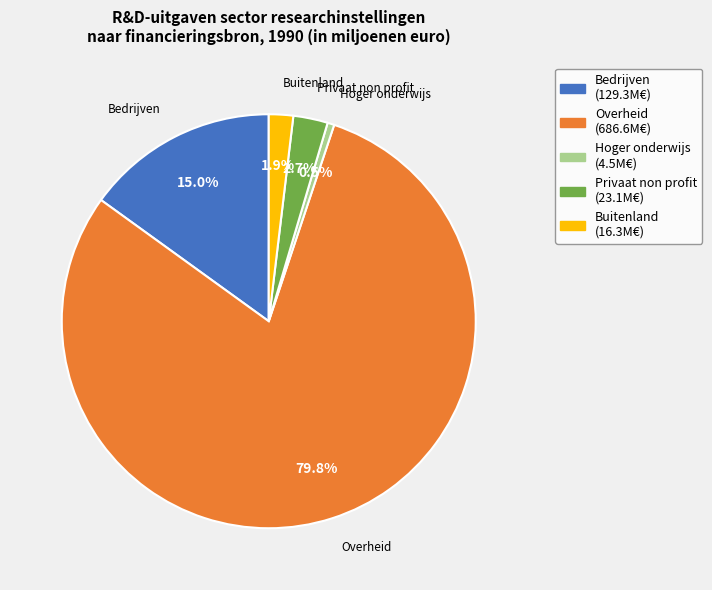

Rank the categories by value from highest to lowest.

Overheid, Bedrijven, Privaat non profit, Buitenland, Hoger onderwijs